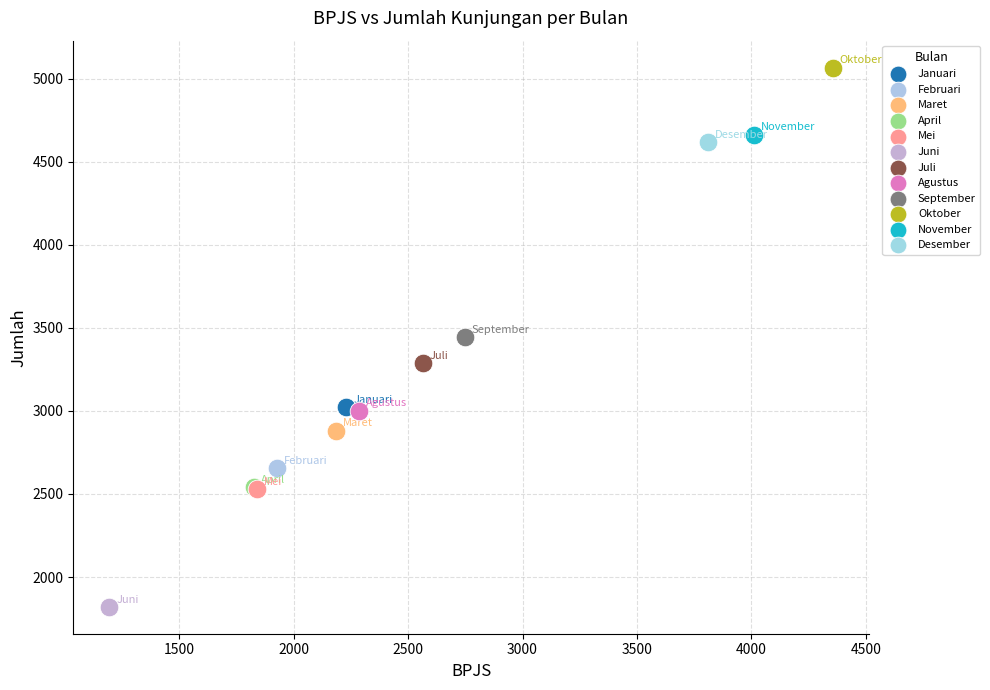

What are all the series names shown in the legend?

Januari, Februari, Maret, April, Mei, Juni, Juli, Agustus, September, Oktober, November, Desember